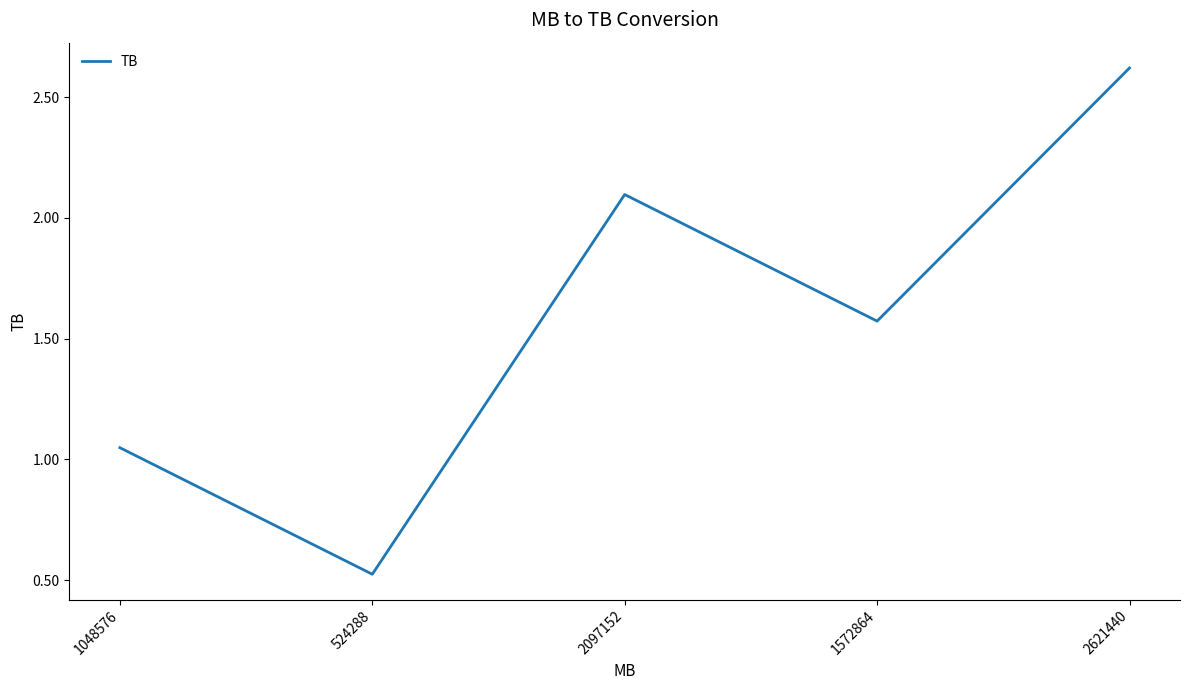

What is the sum of the values at 1572864 and 2621440?

4.2